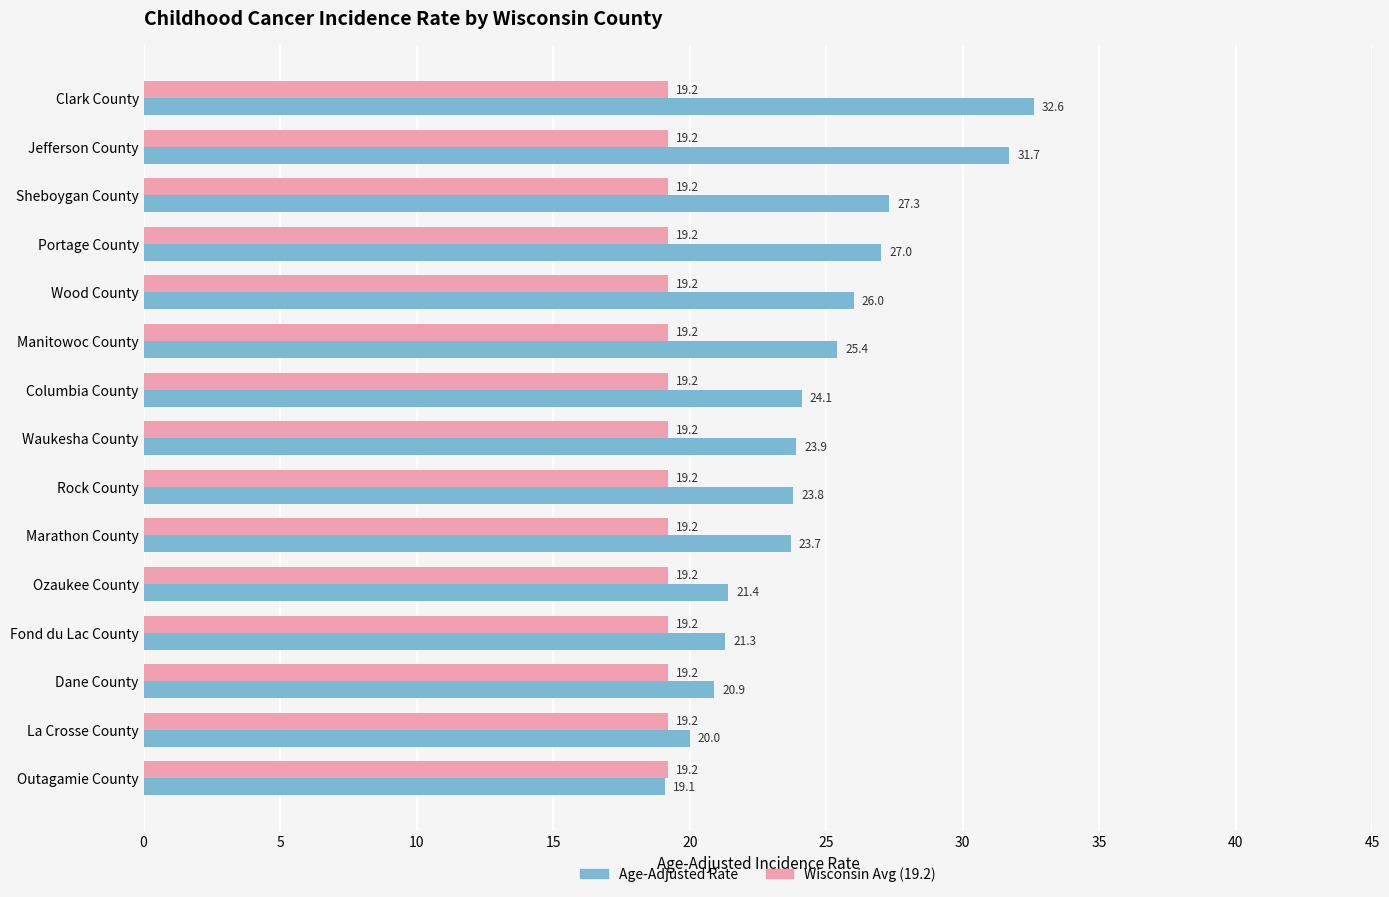

What is the total value across all series at Waukesha County?

43.1